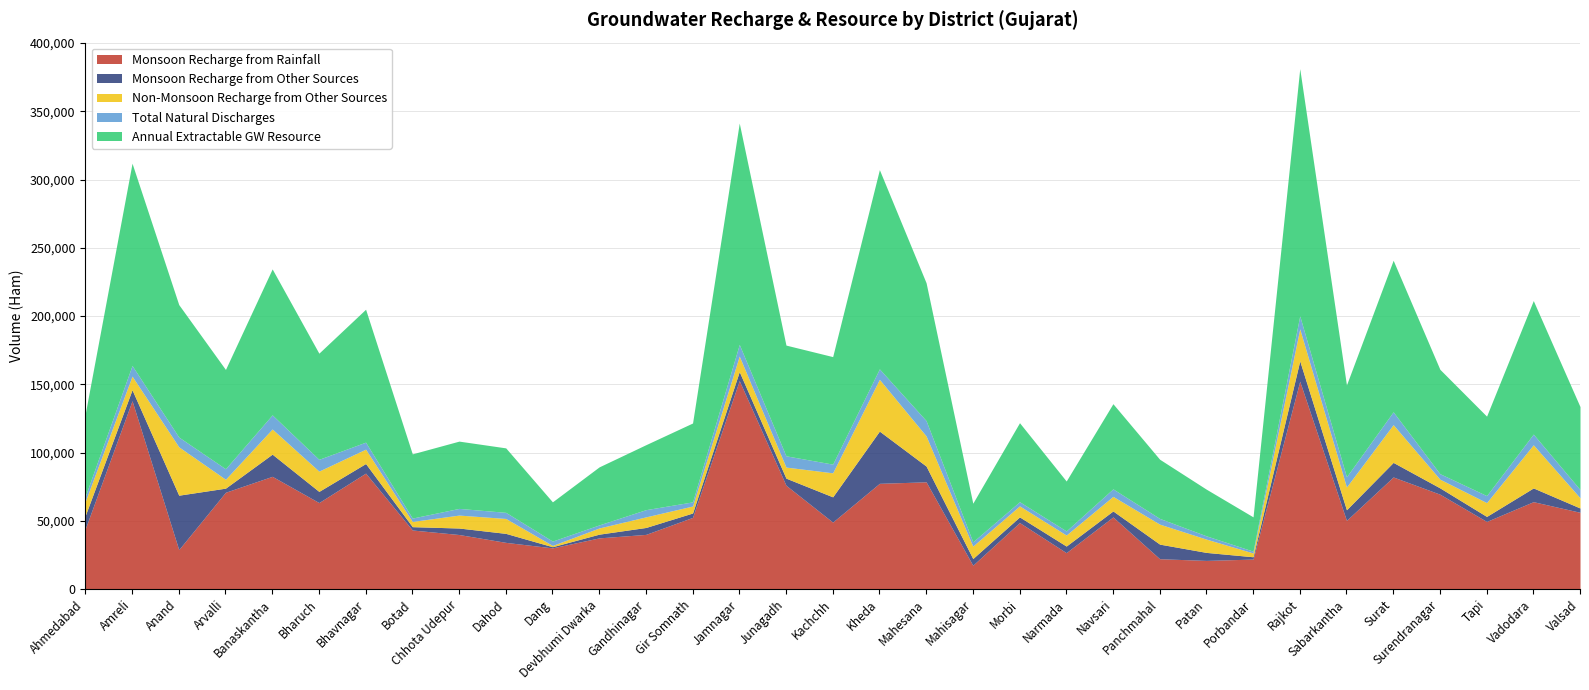

What is the label of the 16th point from the right?

Kheda